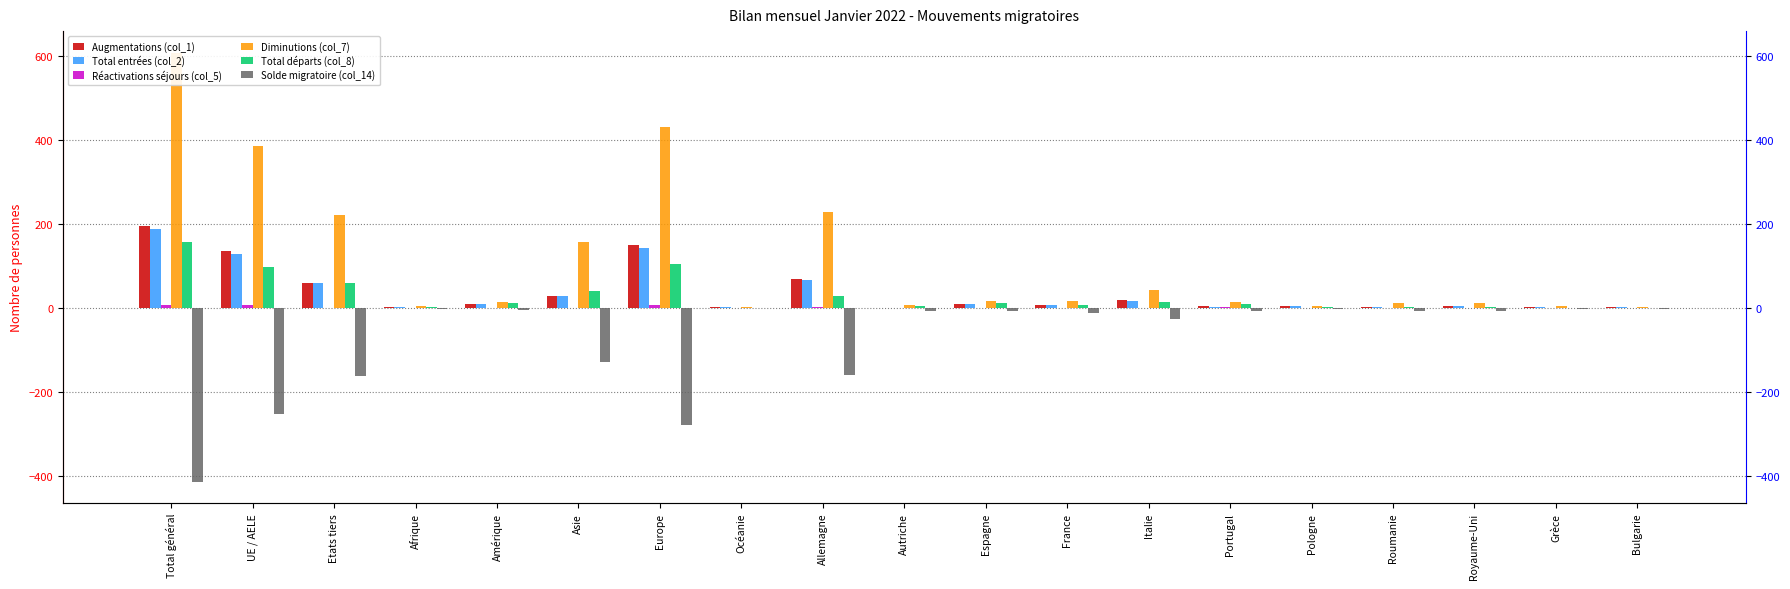

What is the greatest value displayed?

608